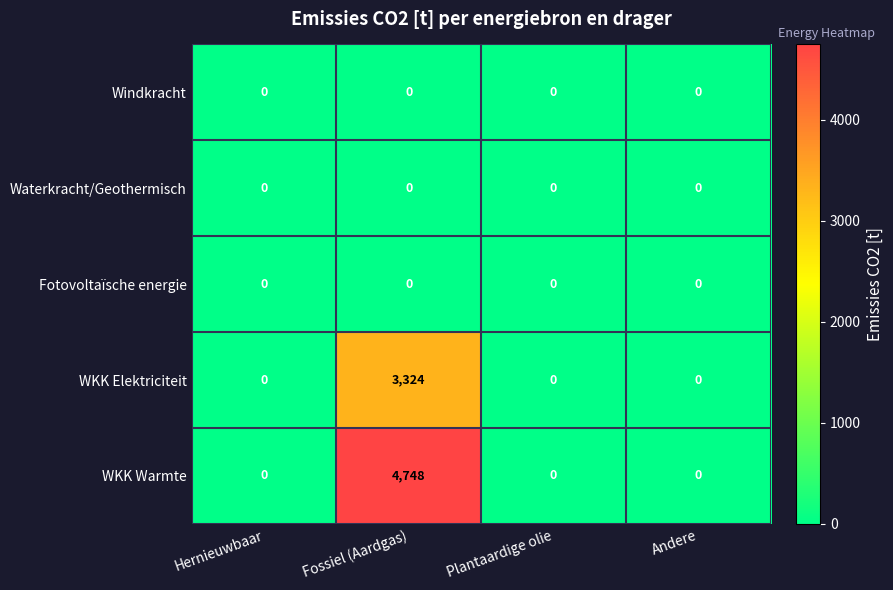

What is the difference between the WKK Elektriciteit values at Andere and Fossiel (Aardgas)?

3324